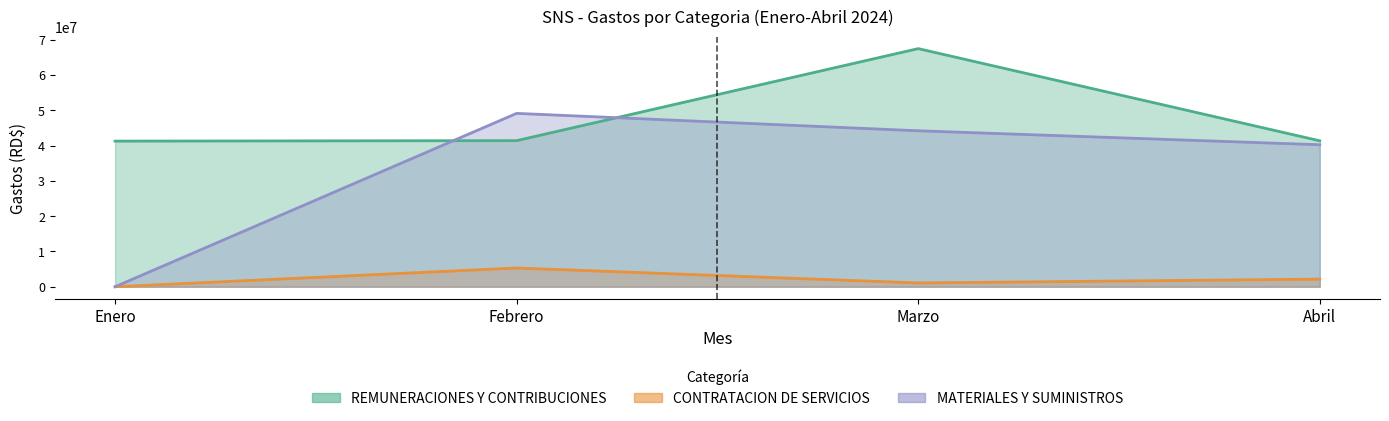

What is the label of the 4th point from the right?

Enero